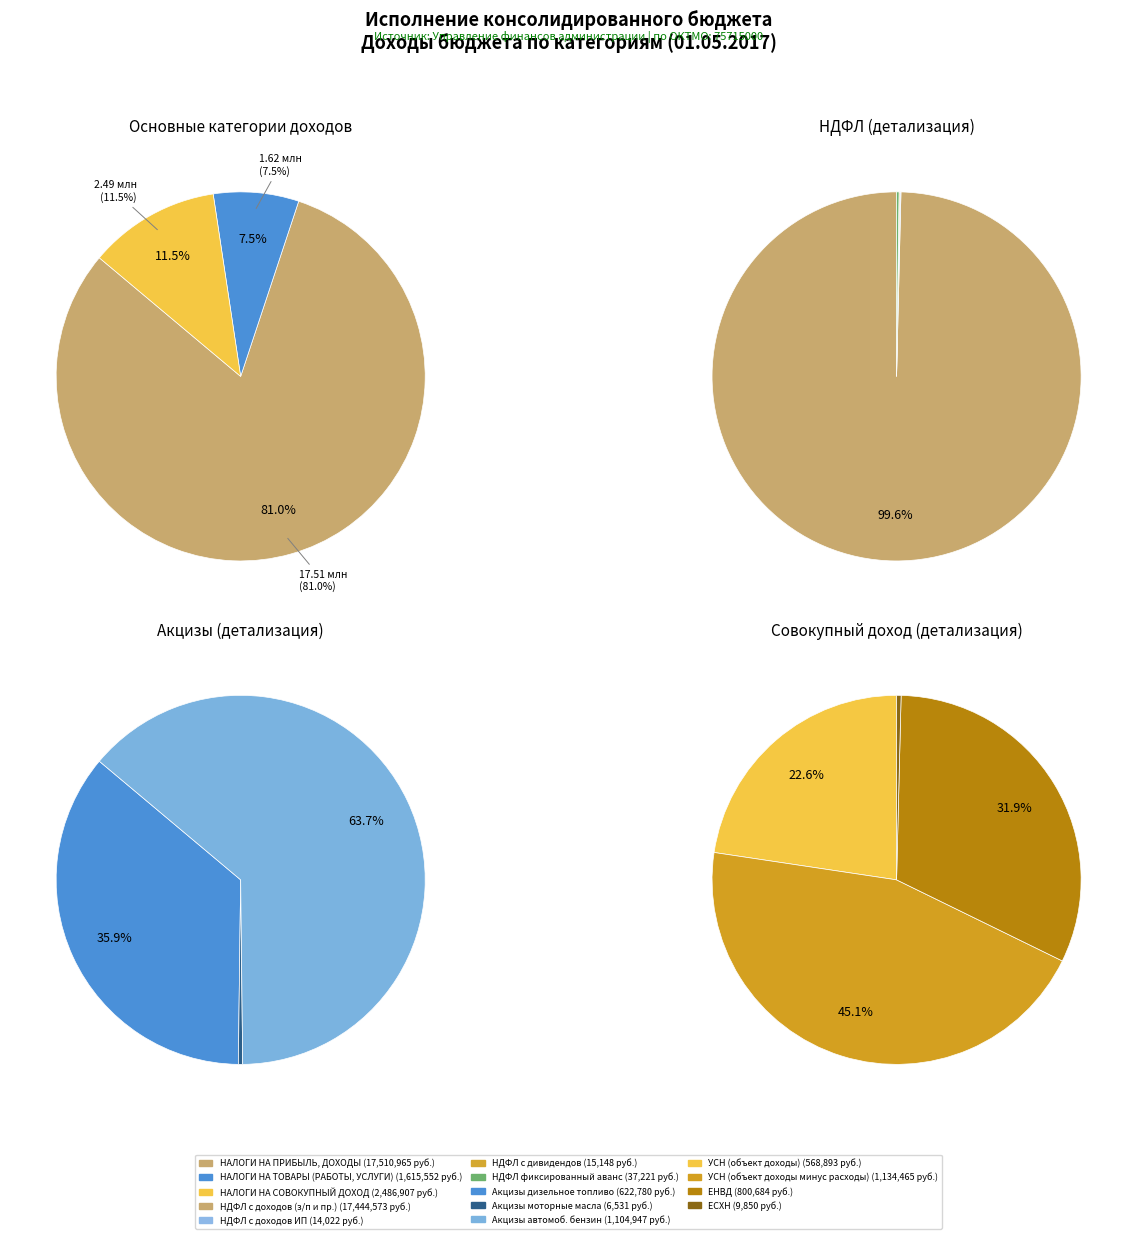

What is the largest slice in the pie chart?

НАЛОГИ НА ПРИБЫЛЬ, ДОХОДЫ